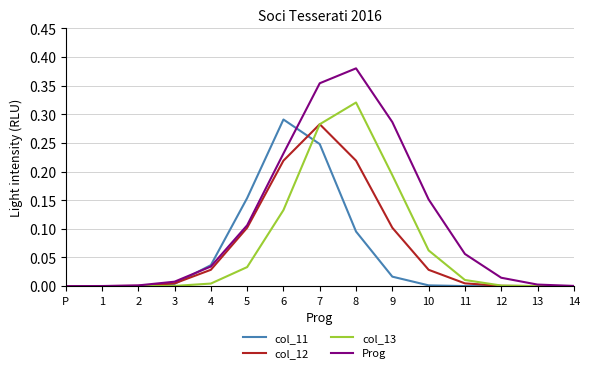

What position from the left is P?

1